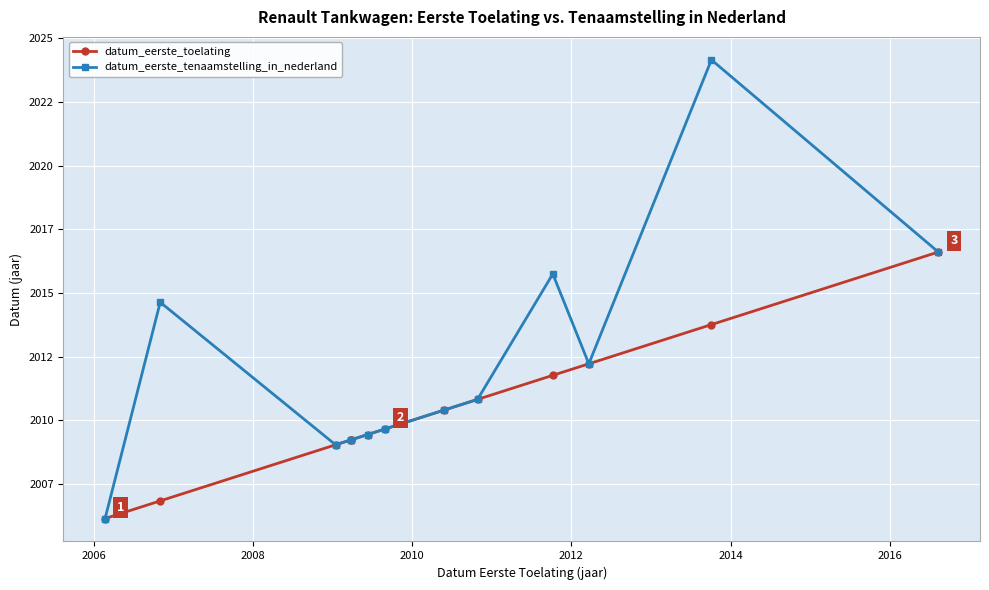

Is the value of datum_eerste_toelating at 2004 greater than the value of datum_eerste_tenaamstelling_in_nederland at 12?

No